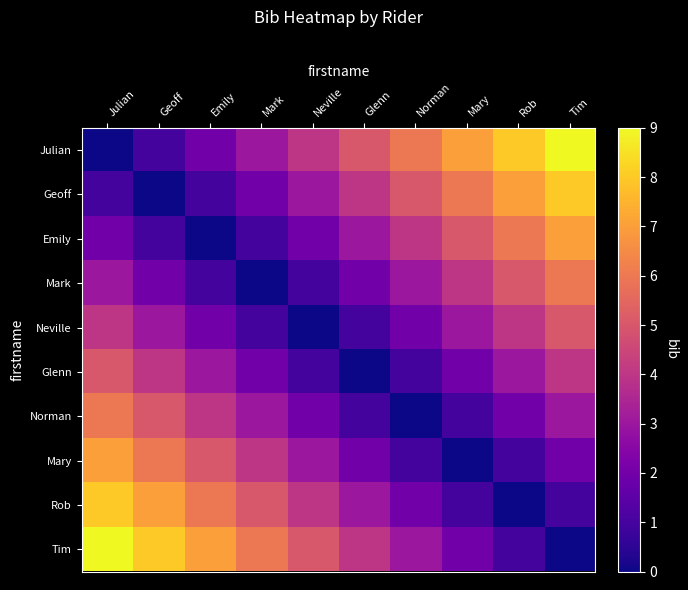

At which category is the sum across all series the highest?

Julian